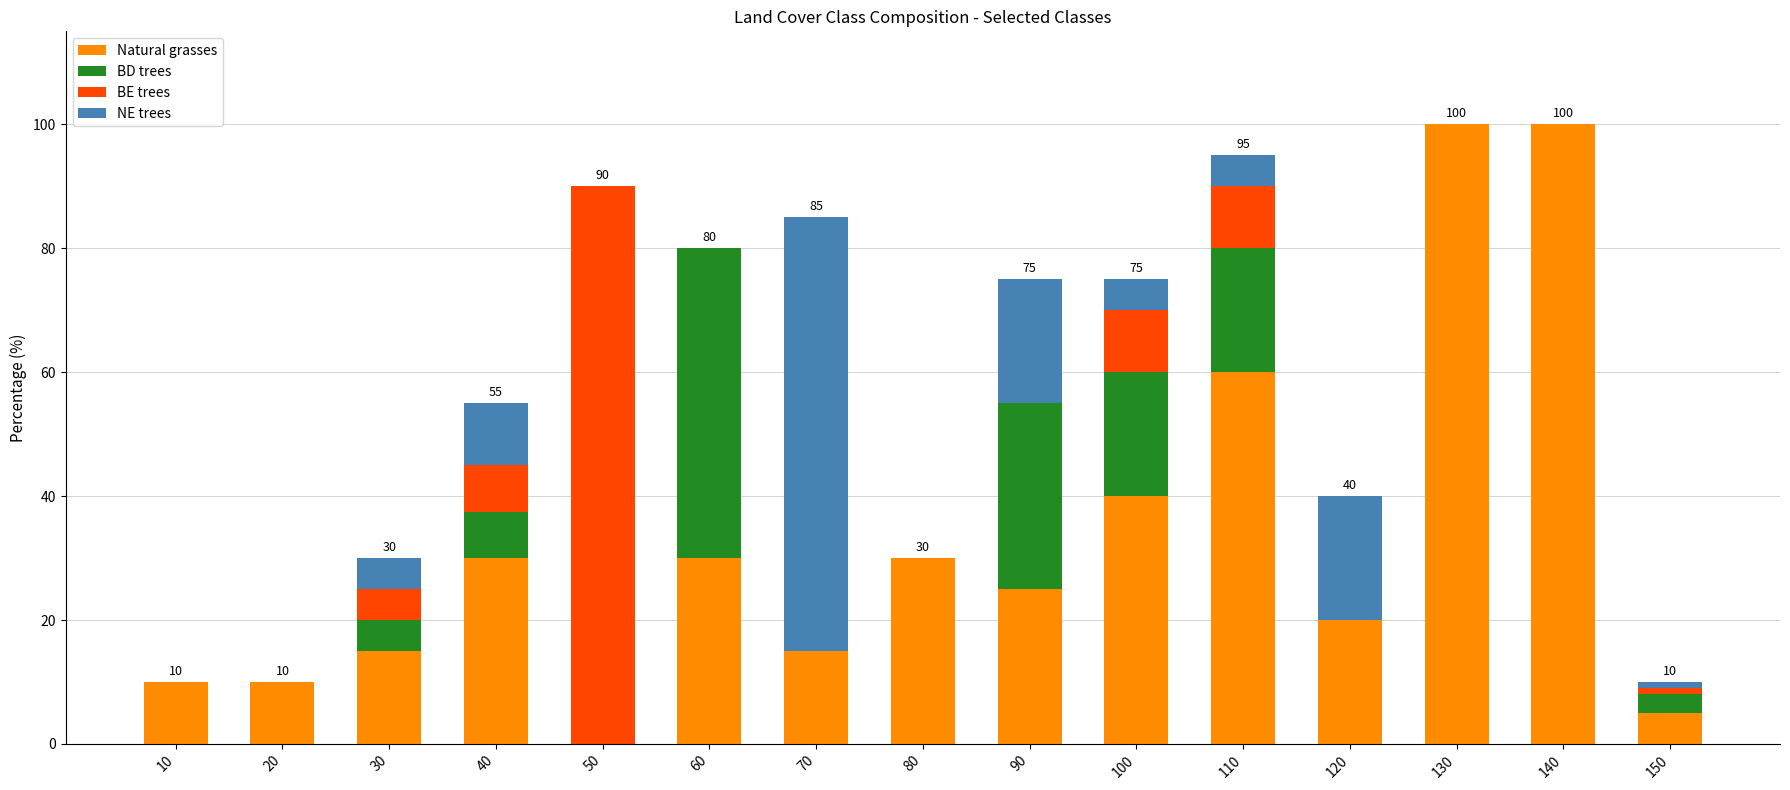

The Natural grasses series shows 25.0 at 90. True or false?

True